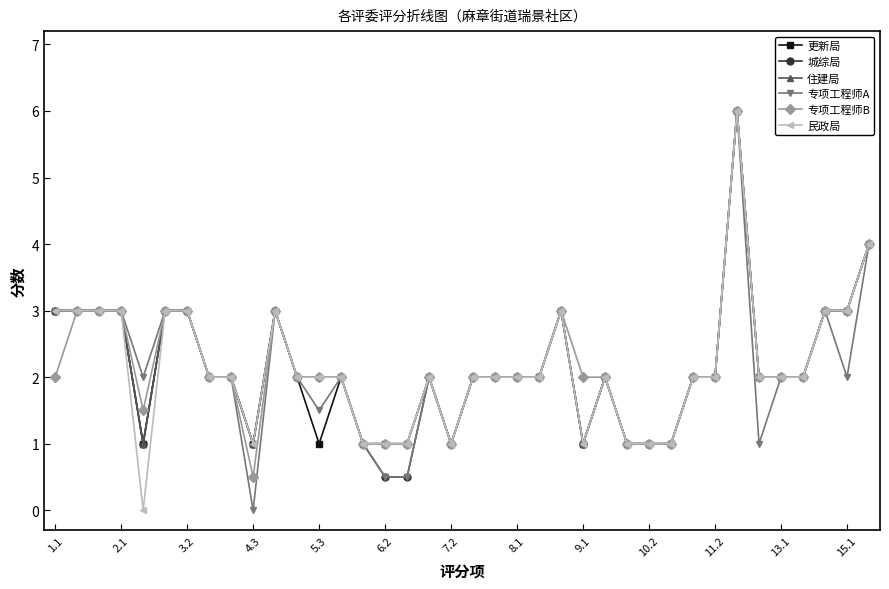

What is the lowest value of the 更新局 series?

1.0